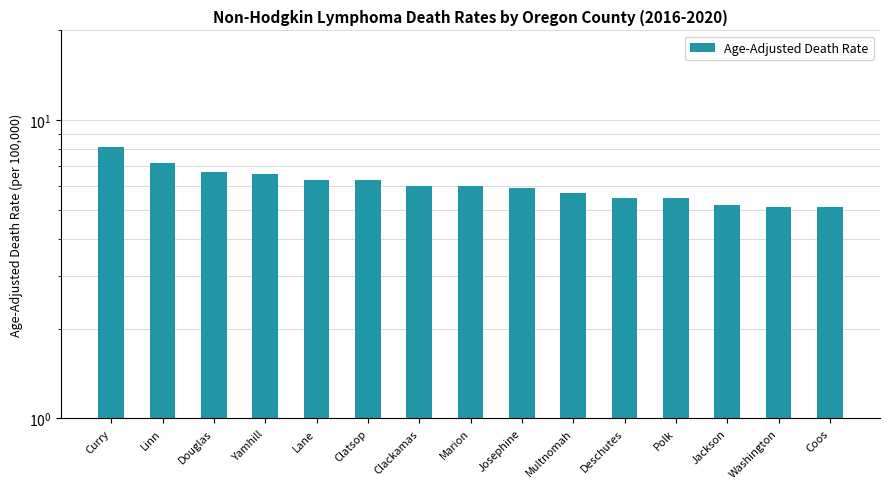

Which category has the lowest value across all series?

Washington